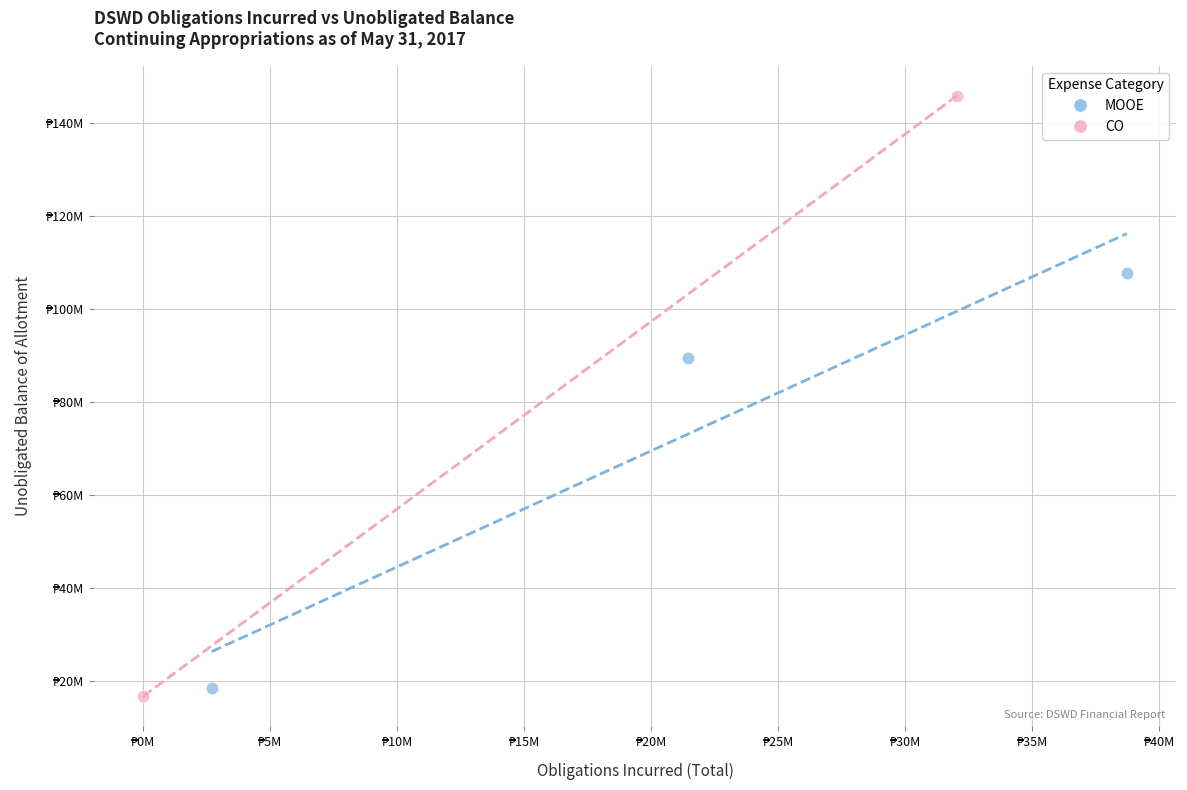

Which series contains the lowest Y value?

CO